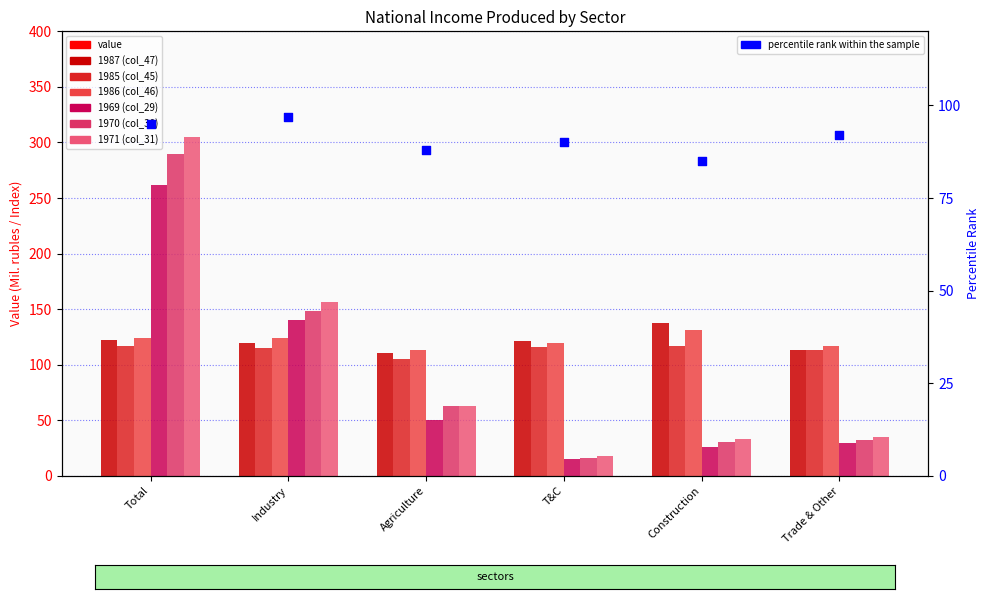

What are all the series names shown in the legend?

1987 (col_47), 1985 (col_45), 1986 (col_46), 1969 (col_29), 1970 (col_30), 1971 (col_31)